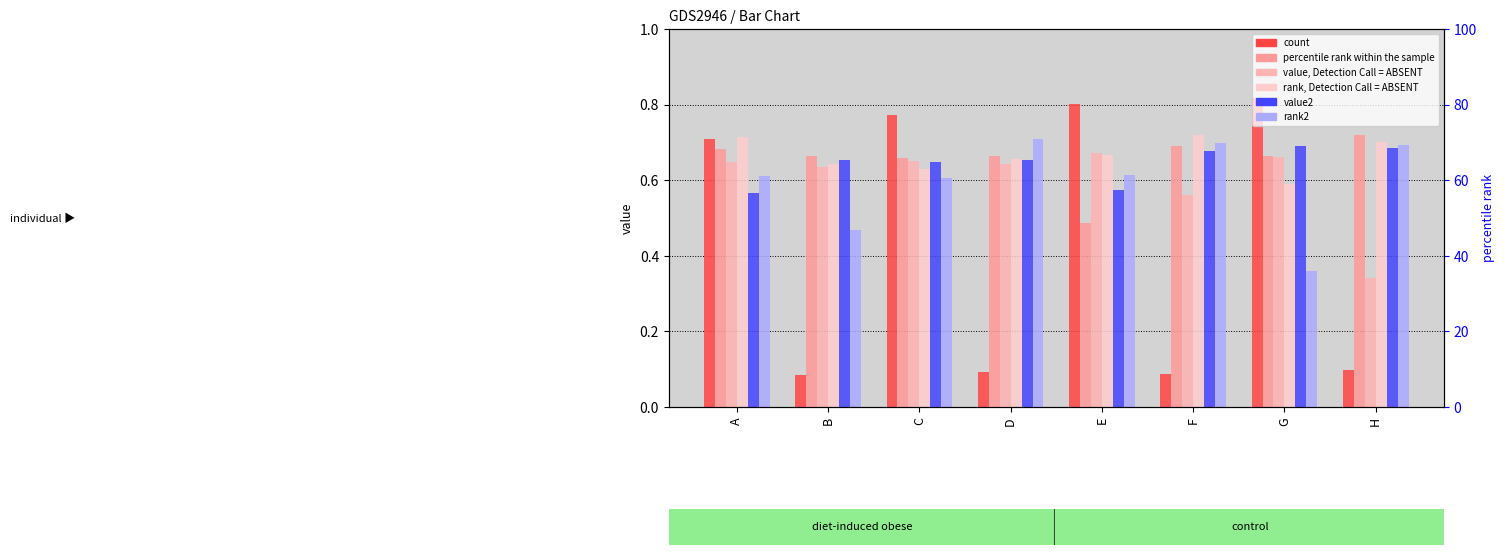

Reading left to right, what are all the values shown in this chart?

col2: A=0.7	B=0.1	C=0.8	D=0.1	E=0.8	F=0.1	G=0.8	H=0.1
col4: A=0.7	B=0.7	C=0.7	D=0.7	E=0.5	F=0.7	G=0.7	H=0.7
col5: A=0.6	B=0.6	C=0.7	D=0.6	E=0.7	F=0.6	G=0.7	H=0.3
col6: A=0.7	B=0.6	C=0.6	D=0.7	E=0.7	F=0.7	G=0.6	H=0.7
col7: A=0.6	B=0.7	C=0.6	D=0.7	E=0.6	F=0.7	G=0.7	H=0.7
col8: A=0.6	B=0.5	C=0.6	D=0.7	E=0.6	F=0.7	G=0.4	H=0.7